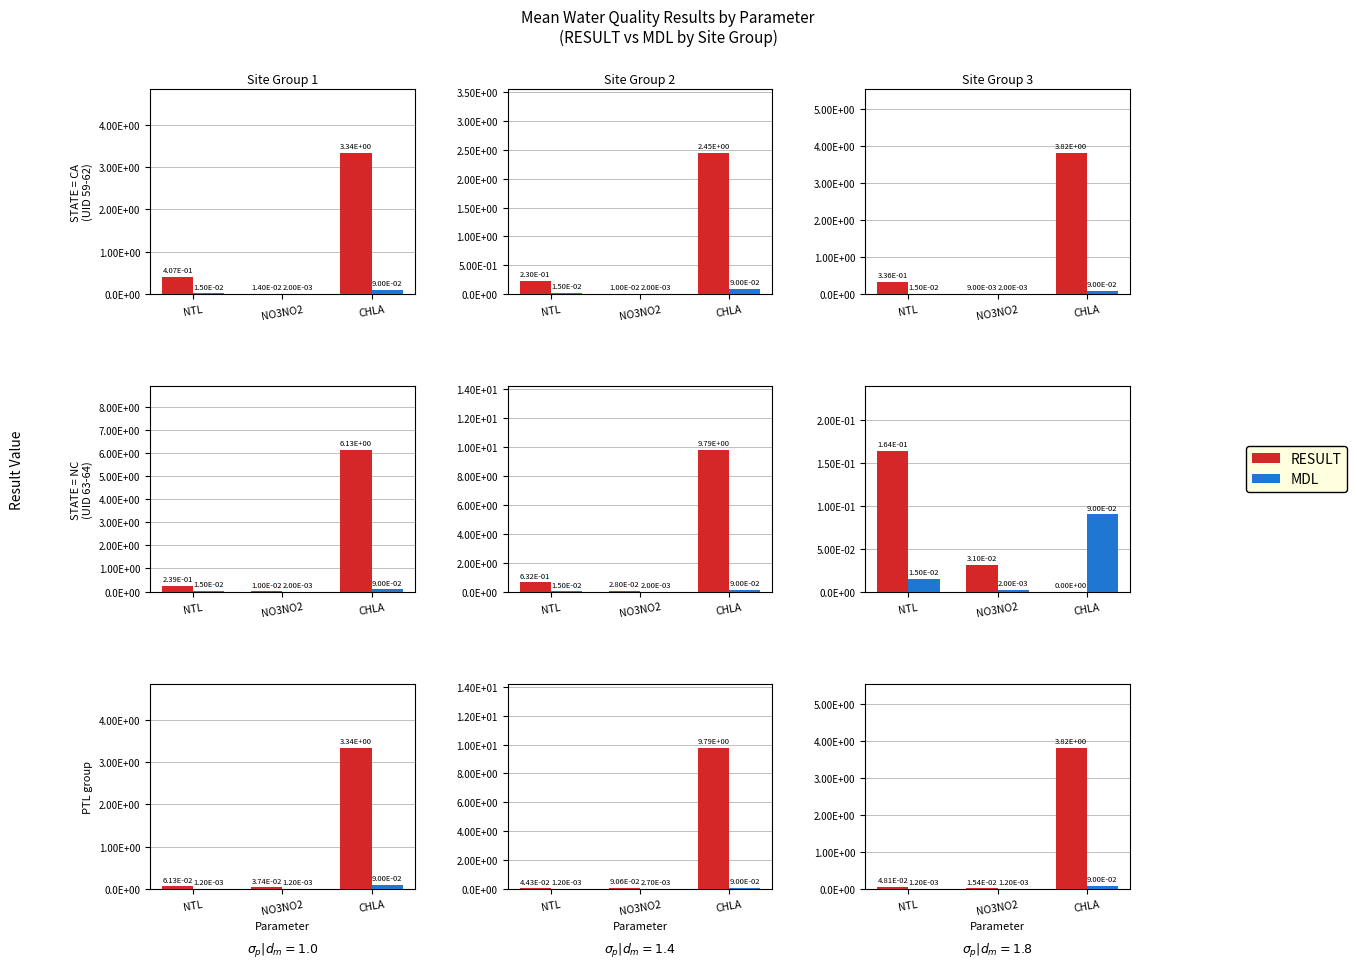

What are all the series names shown in the legend?

RESULT, MDL